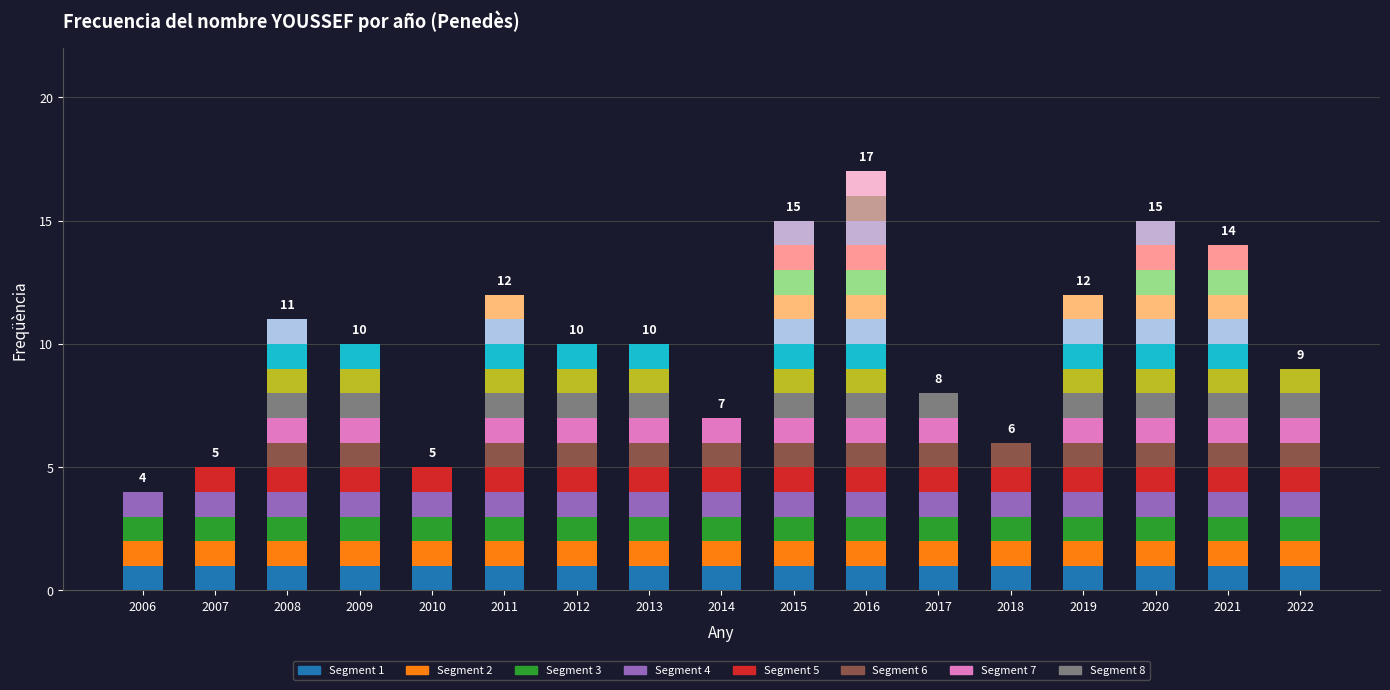

At which label does the data first exceed 10?

2008